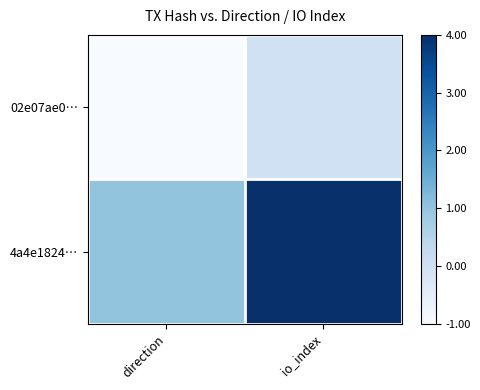

How many data points does each series have?

2